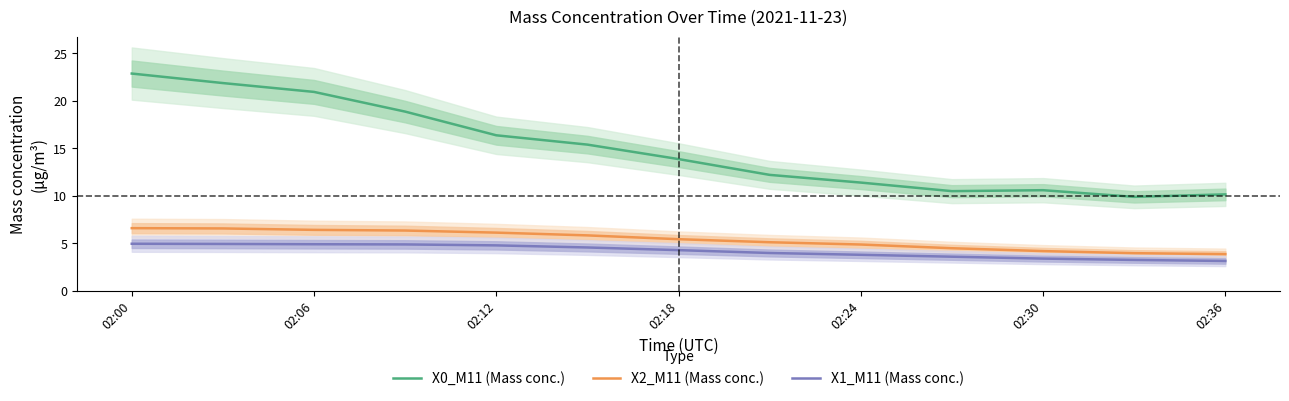

True or false: X2_M11 (Mass conc.) has a value of 7.0 at 02:30.

False